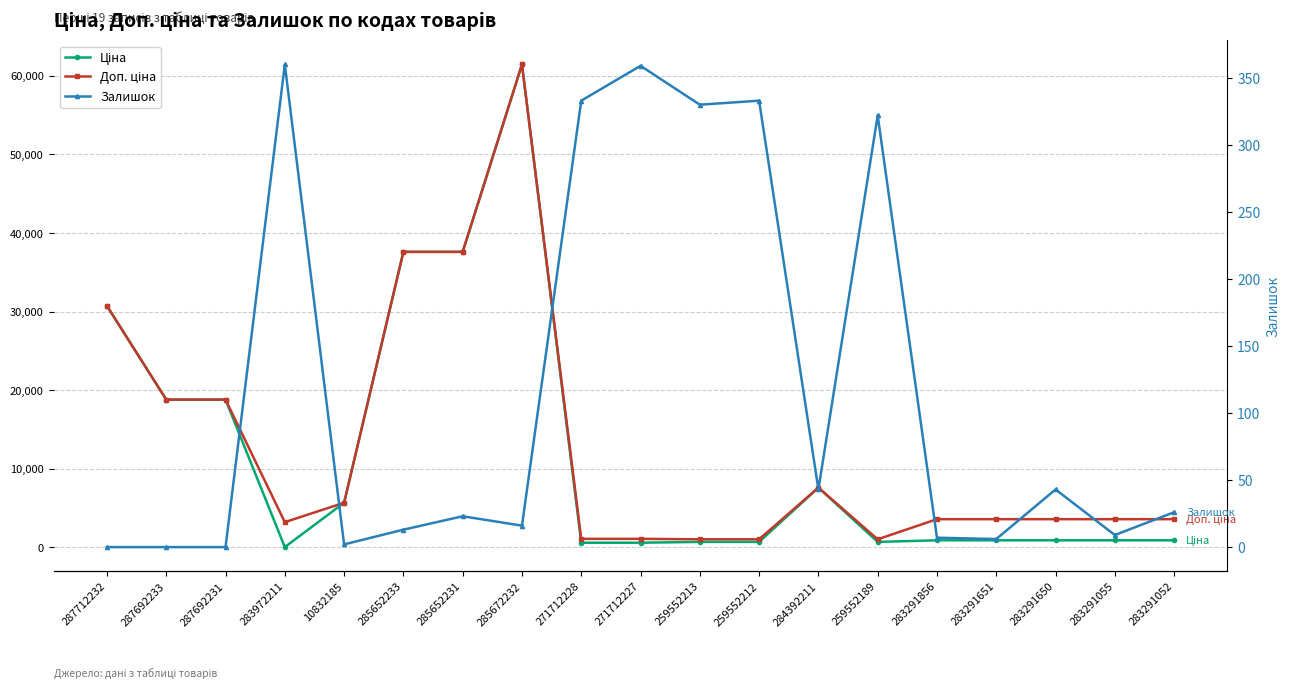

What is the difference between the second highest and second lowest values in the Ціна series?

37003.7